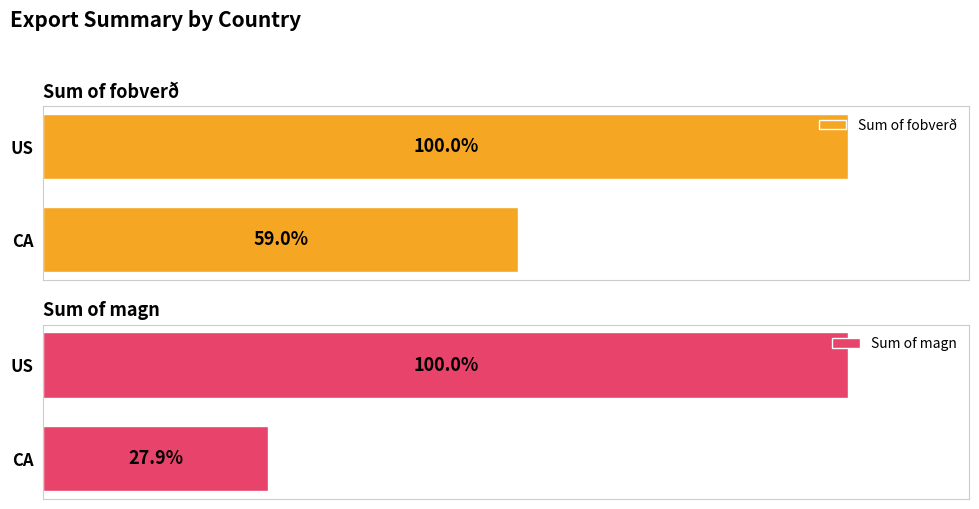

What is the difference between the highest and lowest values at US?

46731945161